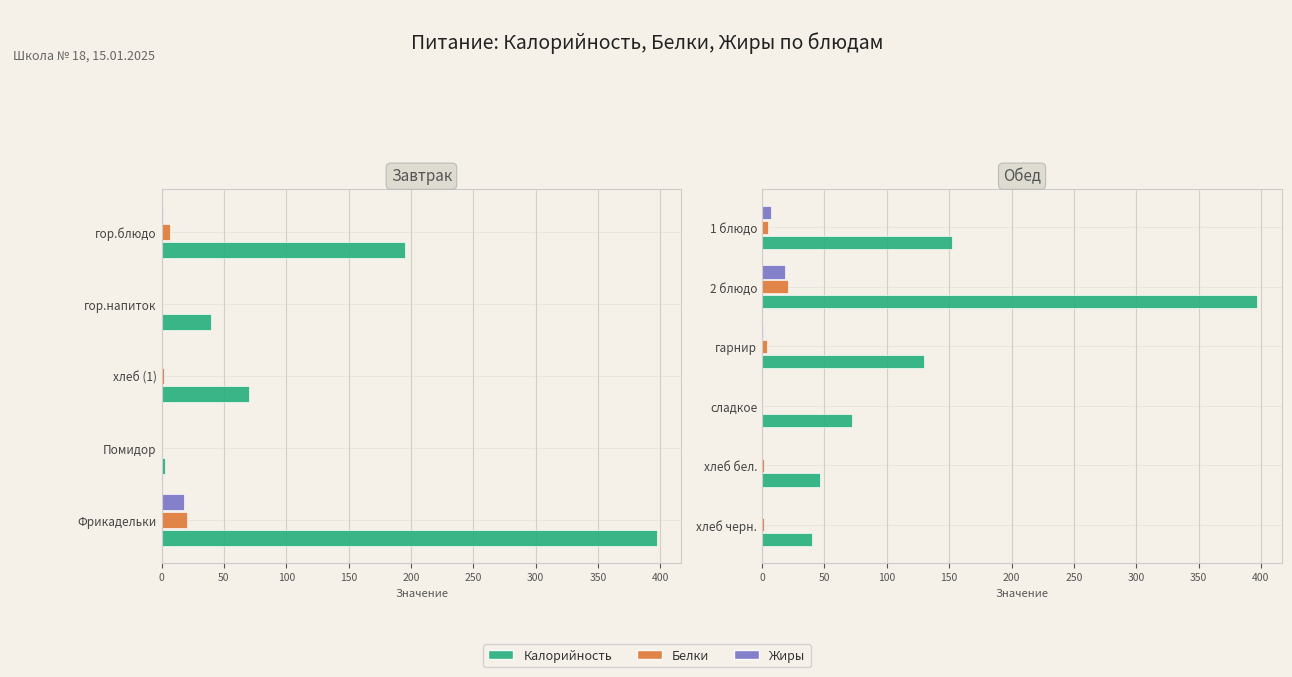

What are all the series names shown in the legend?

Калорийность, Белки, Жиры